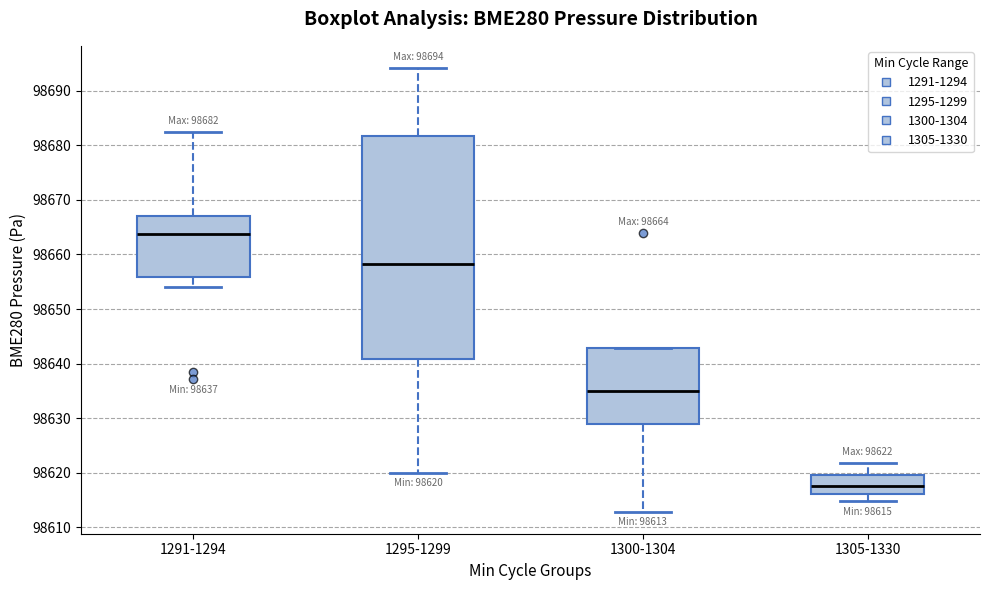

Which box's median line is the highest?

1291-1294